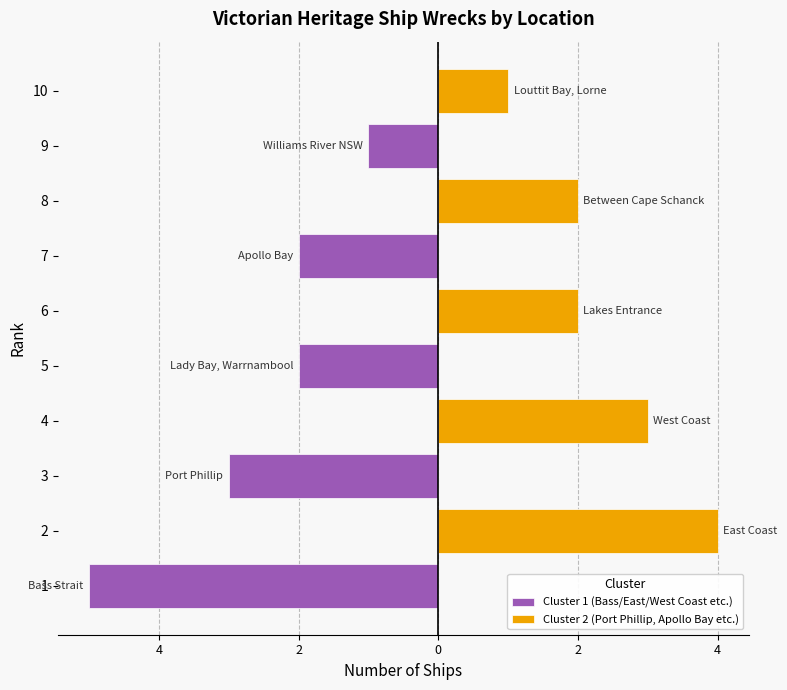

How many values in the Cluster 1 (Bass/East/West Coast etc.) series are below 0?

5